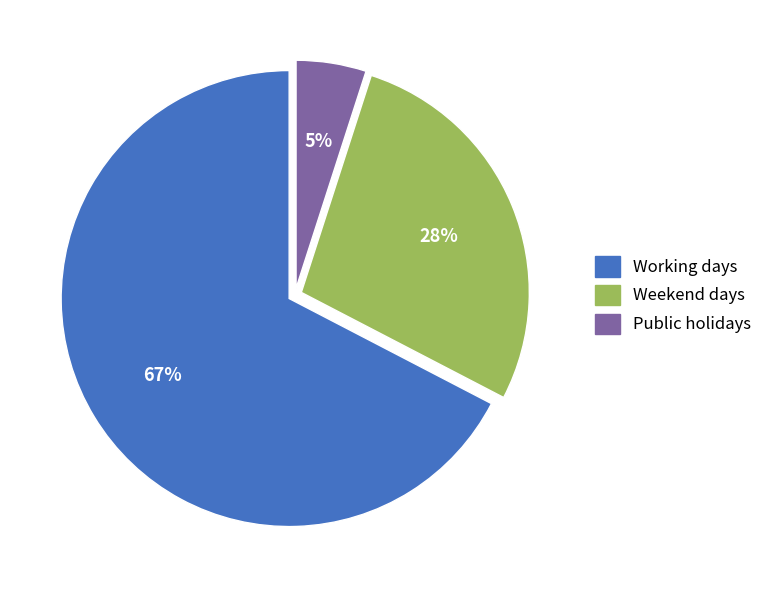

Which category has the smallest portion of the pie?

Public holidays